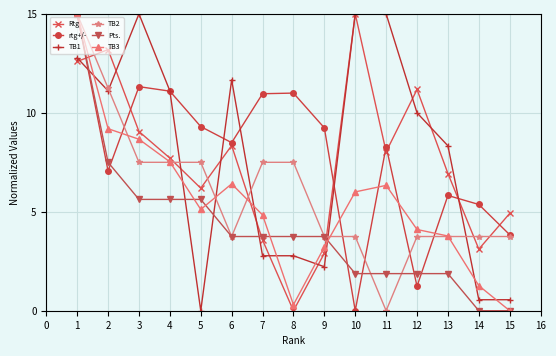

What is the average value of the TB1 series?

7.9